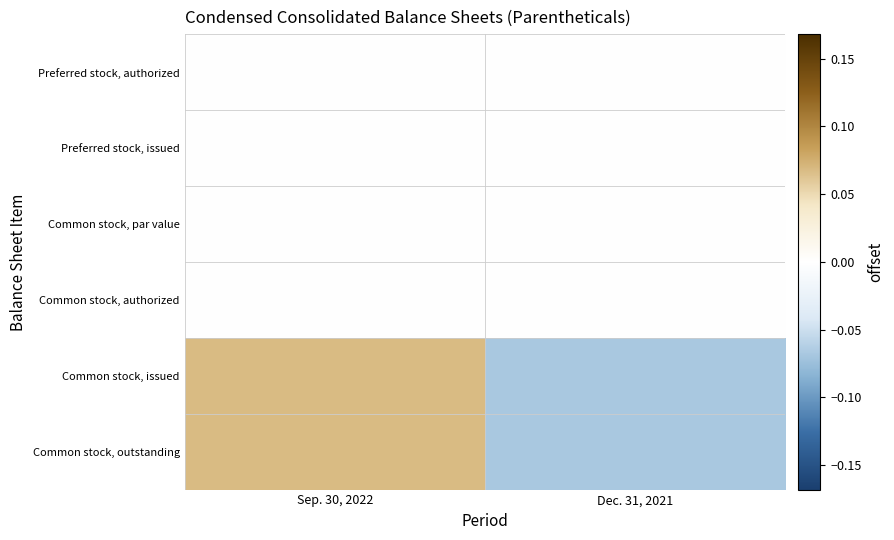

Reading right to left, transcribe all the data shown in this chart.

Preferred stock, authorized: Dec. 31, 2021=-0.0	Sep. 30, 2022=0.0
Preferred stock, issued: Dec. 31, 2021=-0.0	Sep. 30, 2022=0.0
Common stock, par value: Dec. 31, 2021=-0.0	Sep. 30, 2022=0.0
Common stock, authorized: Dec. 31, 2021=-0.0	Sep. 30, 2022=0.0
Common stock, issued: Dec. 31, 2021=-0.1	Sep. 30, 2022=0.1
Common stock, outstanding: Dec. 31, 2021=-0.1	Sep. 30, 2022=0.1